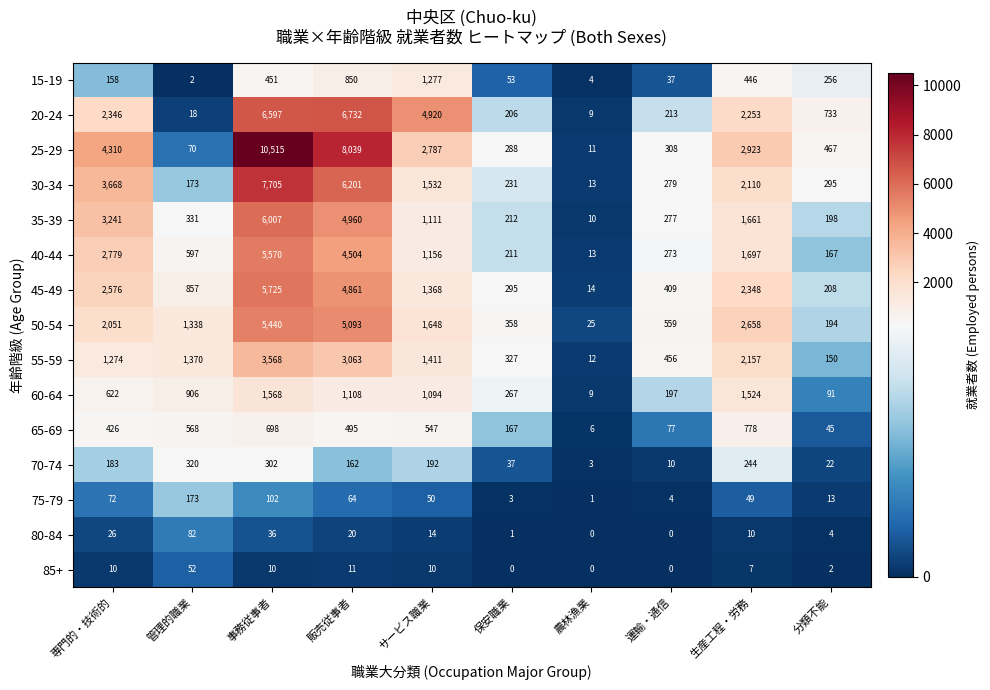

True or false: 60-64 has a value of 82 at 運輸・通信.

False